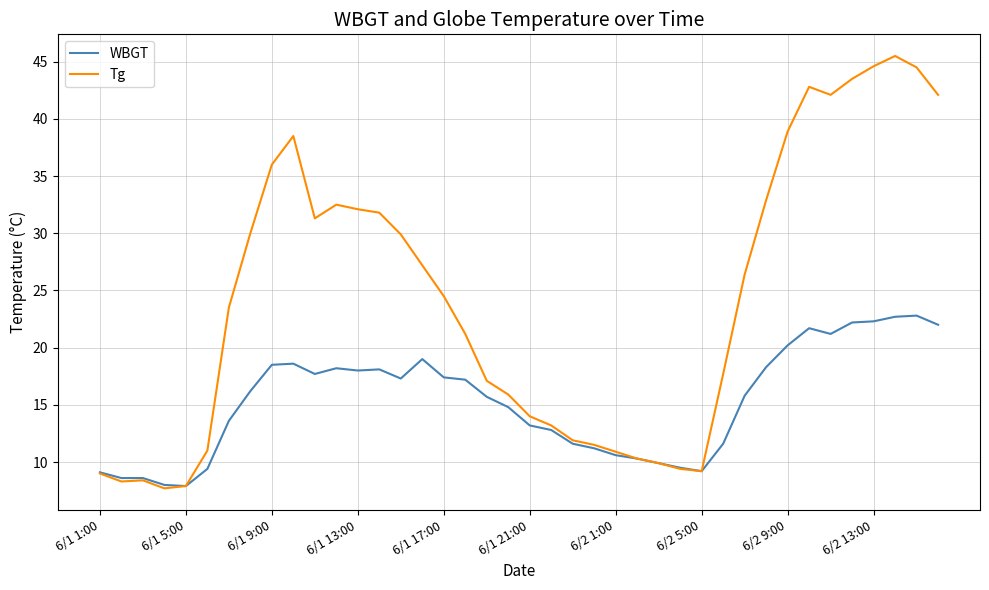

Rank the series by their maximum value, from lowest to highest.

WBGT, Tg